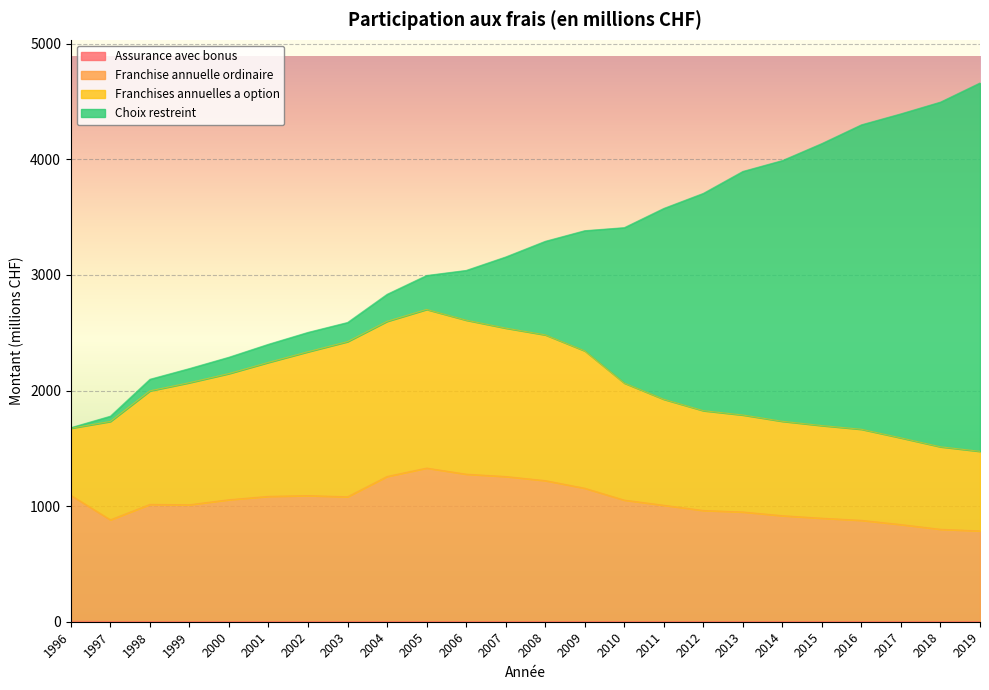

What is the lowest value of the Assurance avec bonus series?

0.8